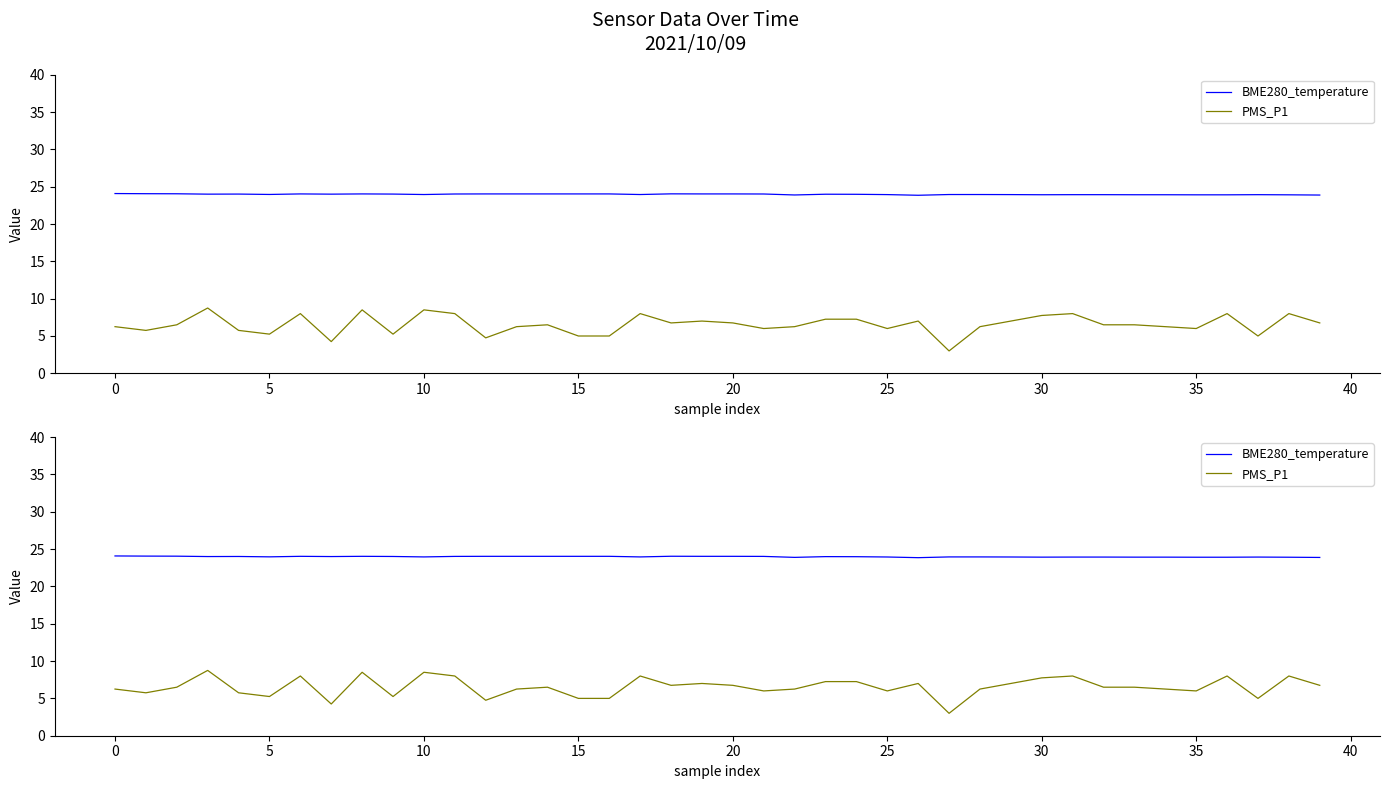

What is the label of the 4th point from the right?

36